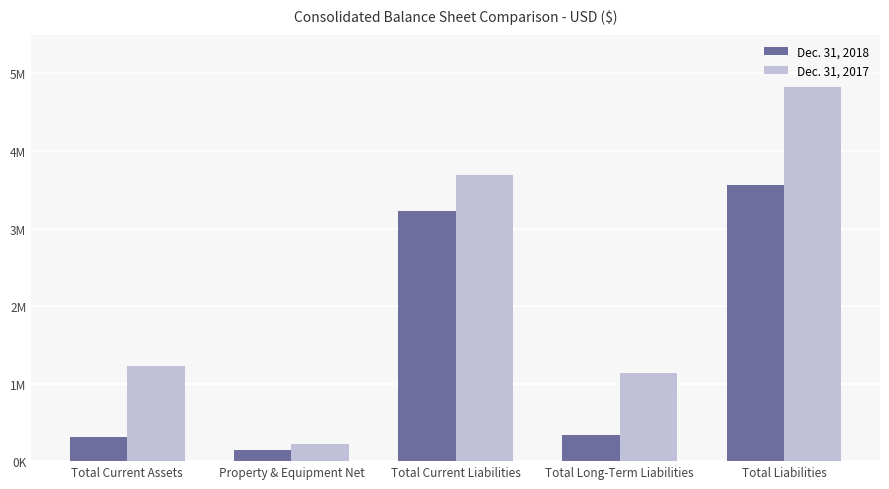

What is the difference between the maximum and minimum values in the Dec. 31, 2017 series?

4605782